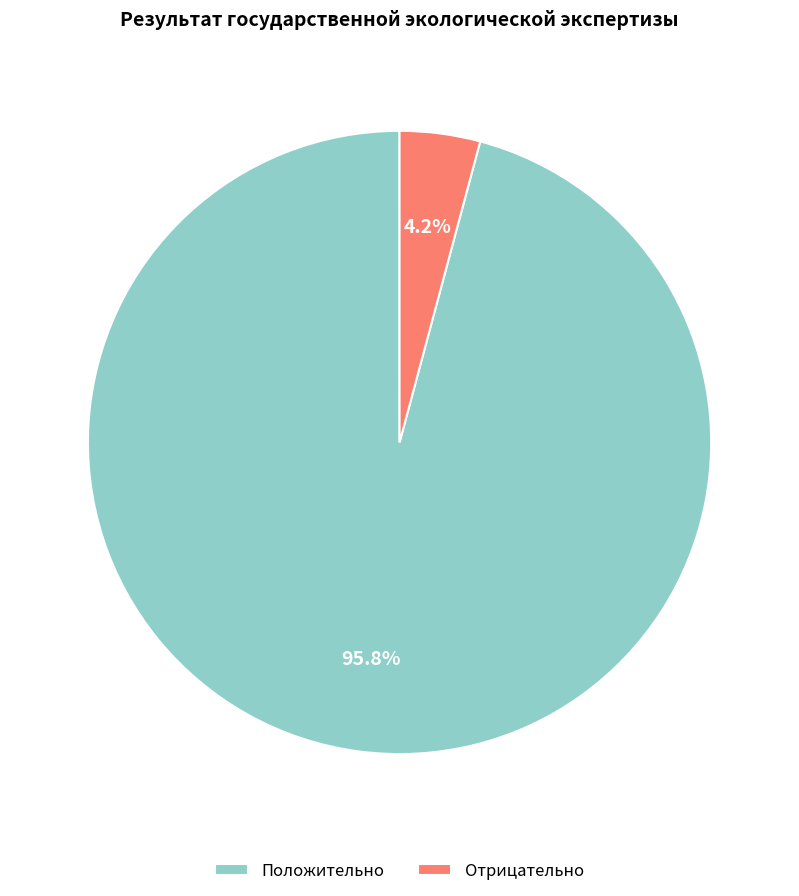

Count the number of slices in the pie.

2